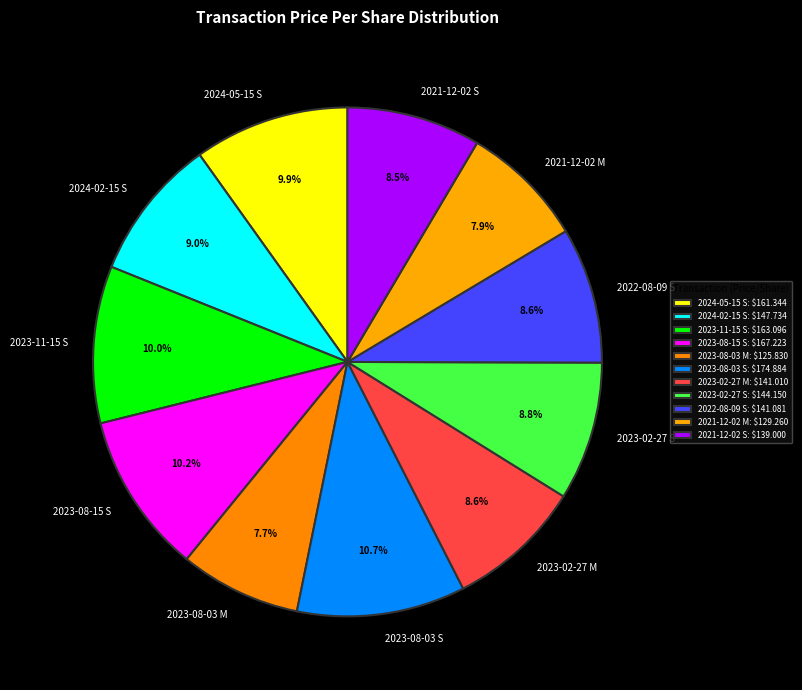

What percentage is the 2023-02-27 M slice, to the nearest percent?

9%